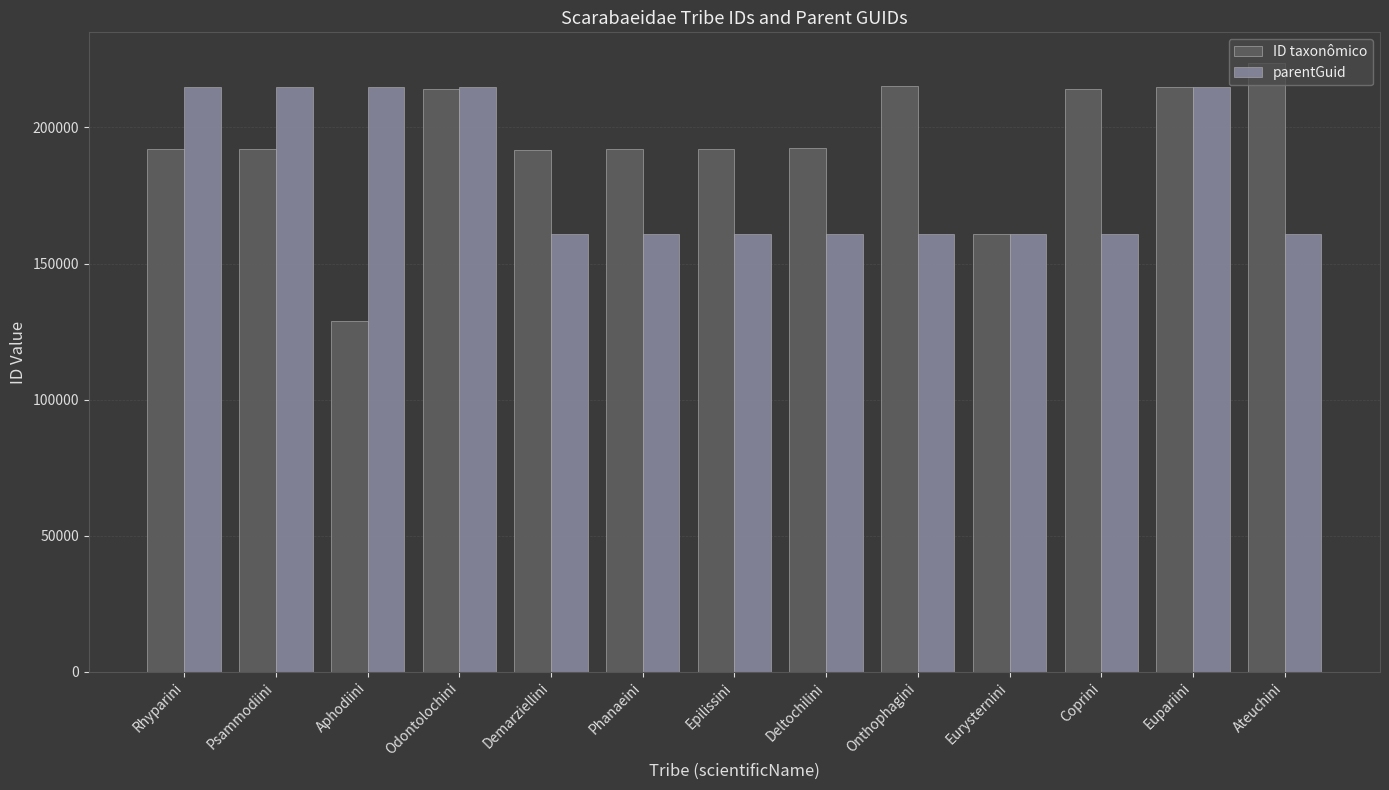

What is the difference between the highest and lowest values at Odontolochini?

528